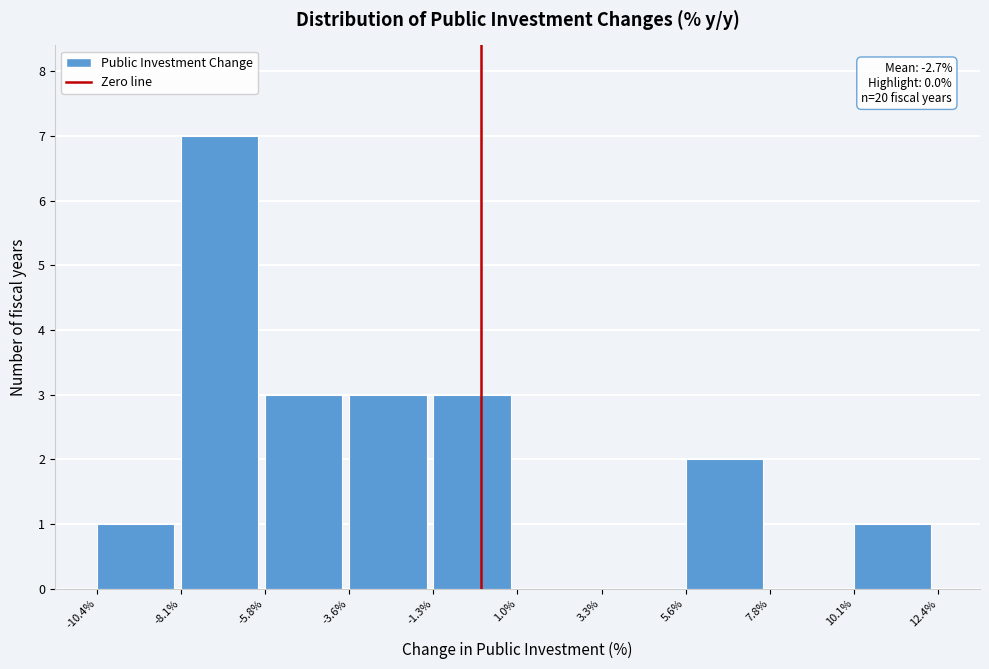

Which range on the x-axis has the tallest bar?

-8.1% to -5.8%